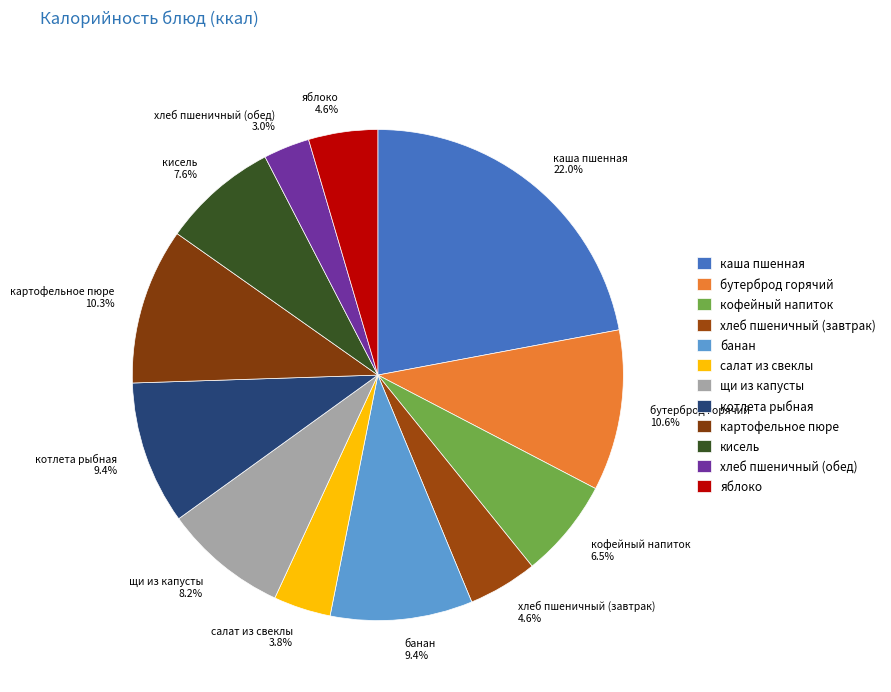

True or false: бутерброд горячий accounts for 25% of the total.

False